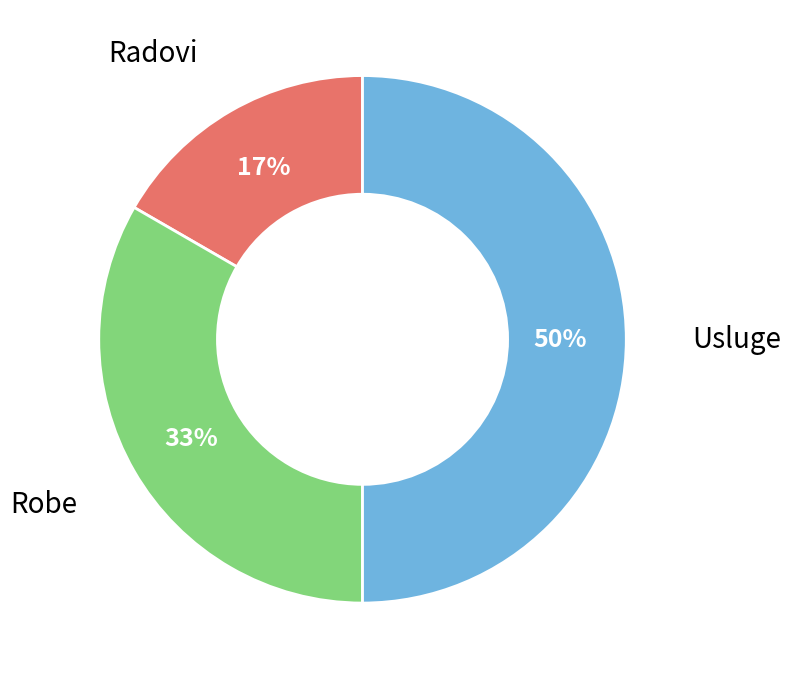

To the nearest percent, what is the average slice percentage?

33%